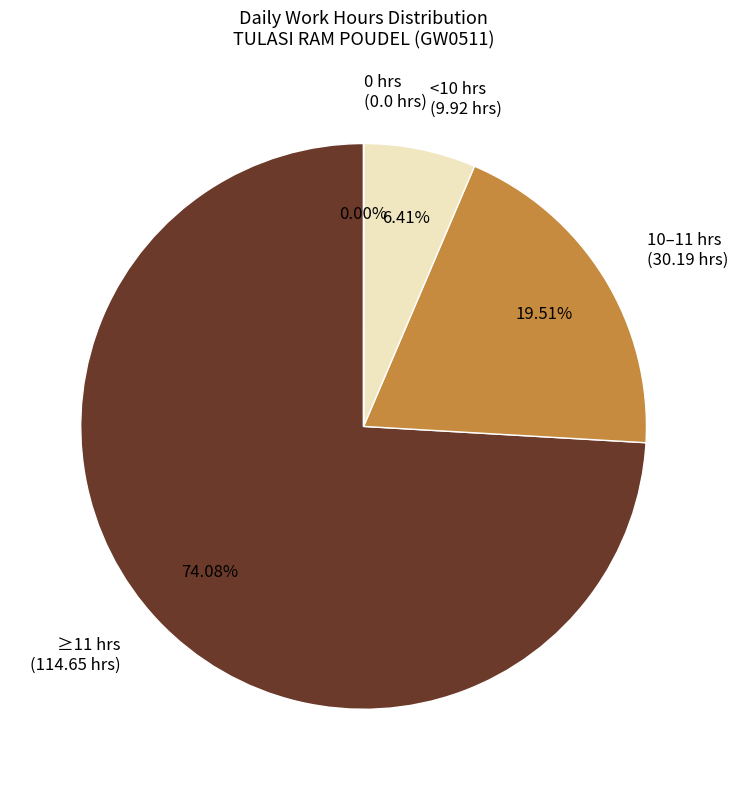

Does any single category account for the majority?

Yes